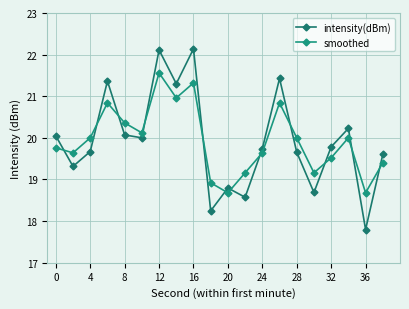

True or false: intensity(dBm) and smoothed intersect in this chart.

True